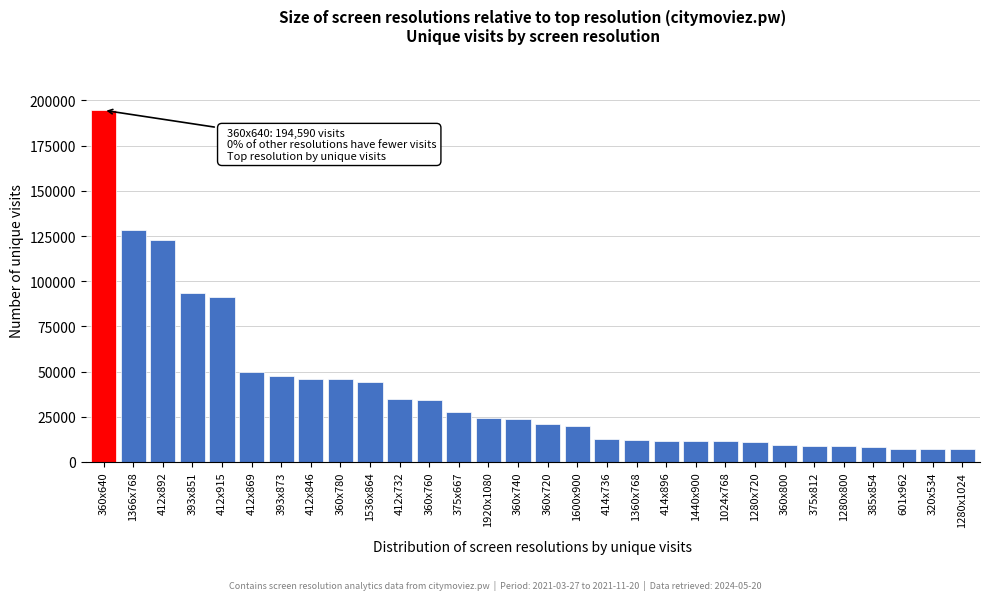

What is the change in value from 412x915 to 360x720?

-70615